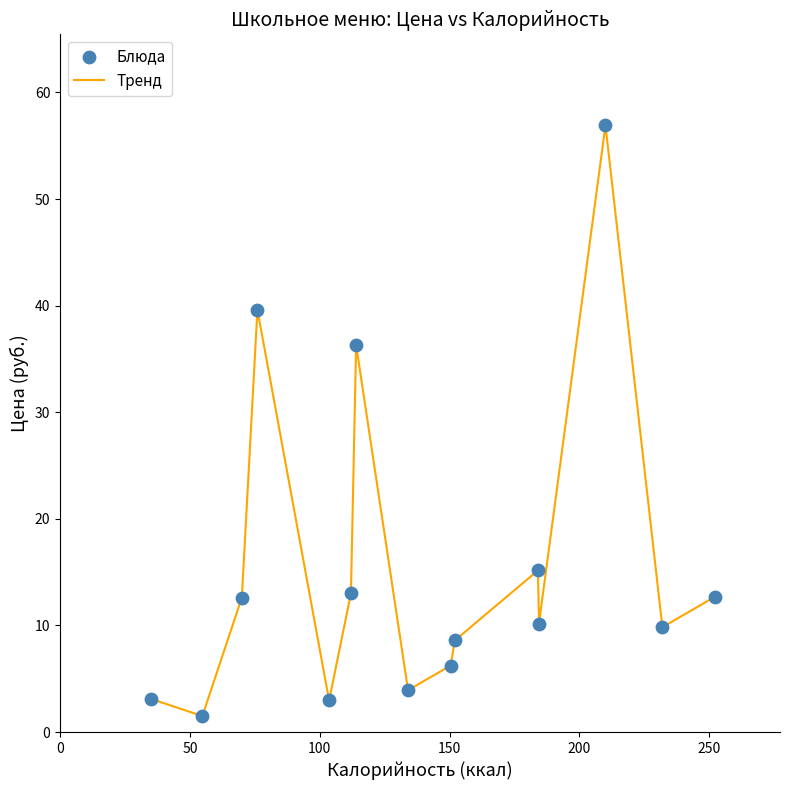

What is the minimum value shown in the chart?

1.5